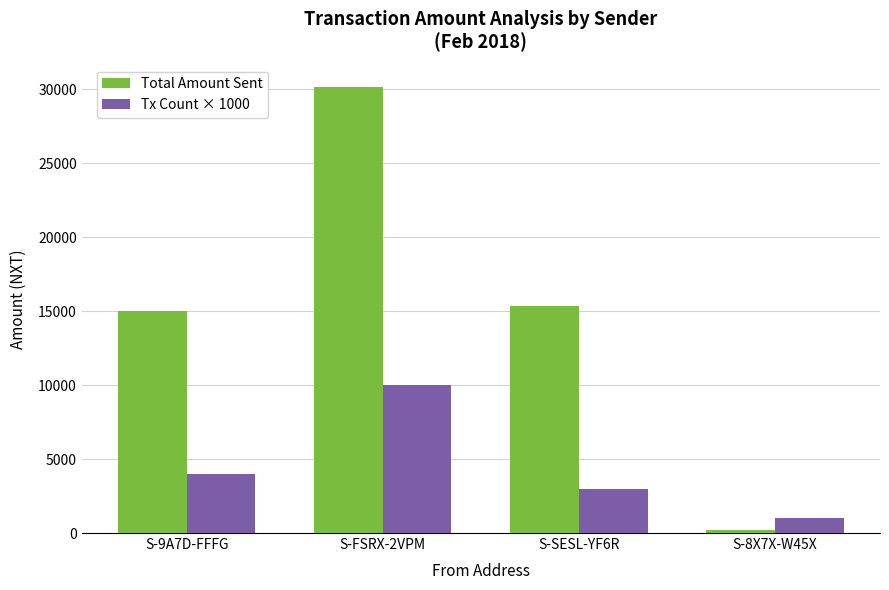

What is the maximum value for Tx Count × 1000?

10000.0